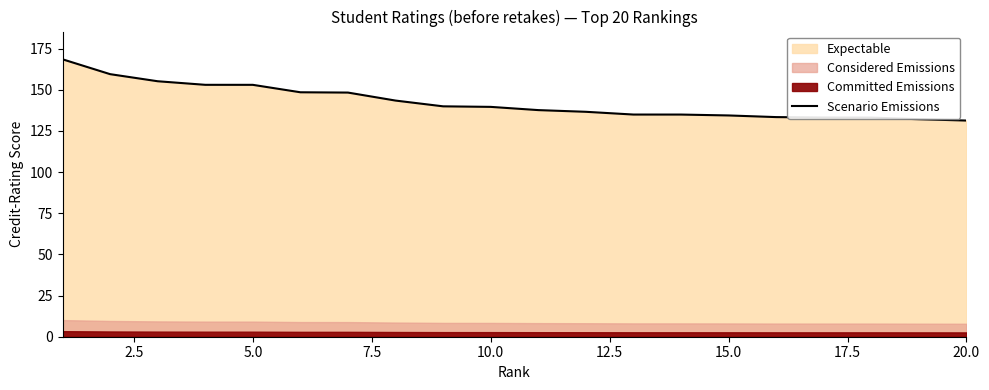

What is the highest value of the Scenario Emissions series?

168.6